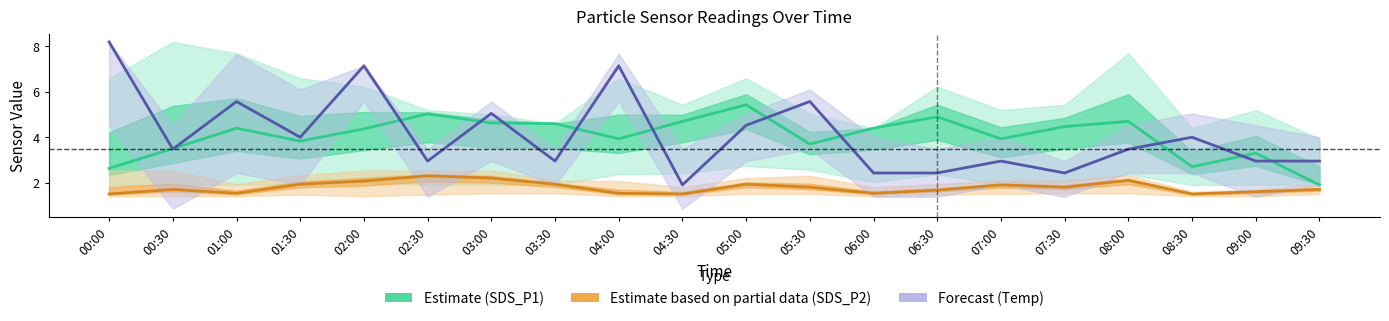

How many interior local peaks does the Forecast (Temp) series have?

7